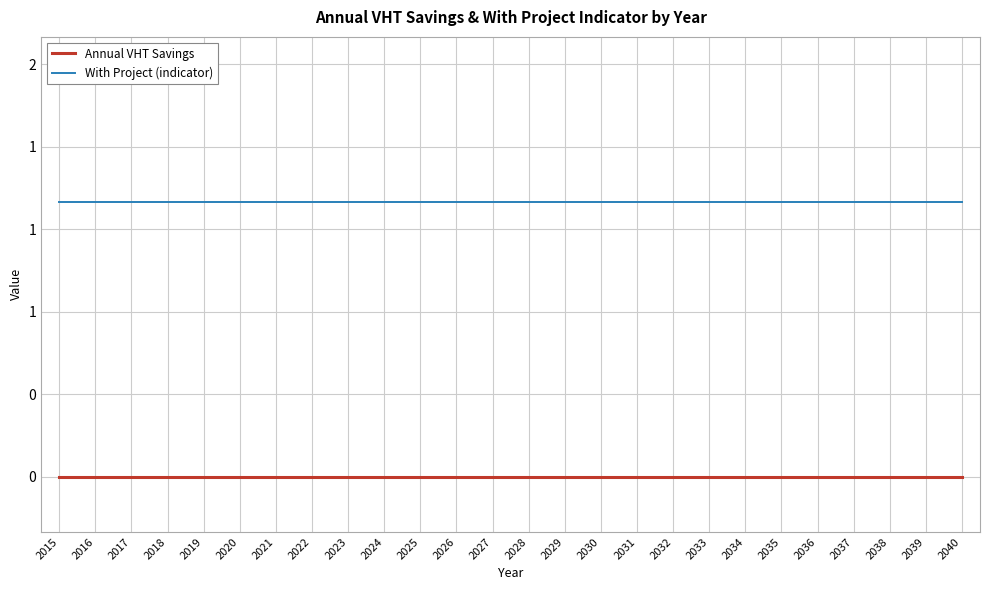

The With Project (indicator) series shows 1 at 2039. True or false?

True